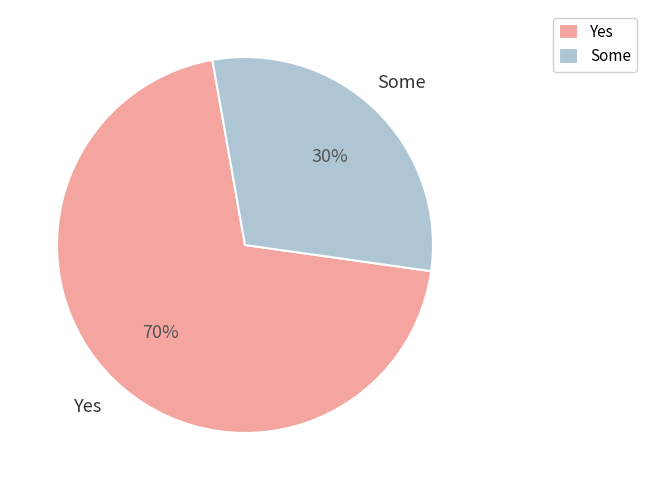

How many slices are in this pie chart?

2